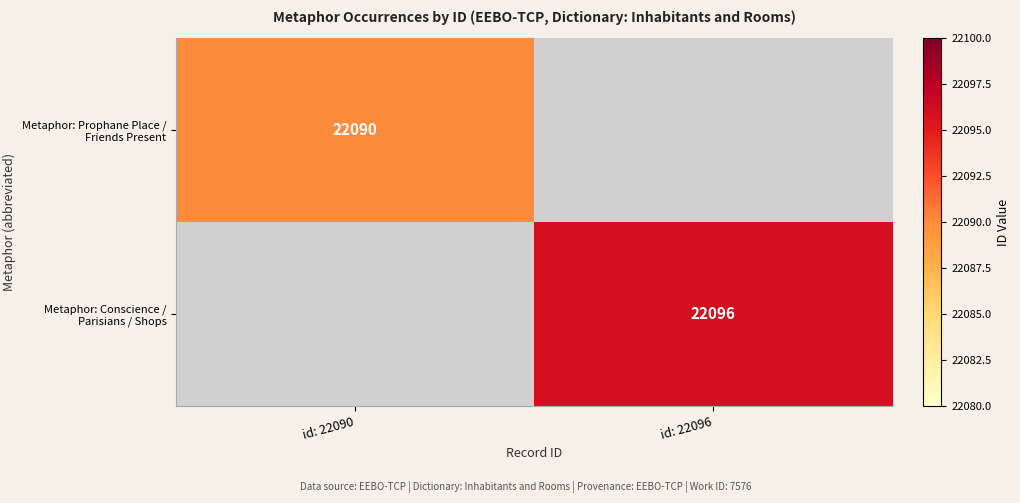

The value of Metaphor: Conscience / Parisians / Shops at id: 22096 is 22096. True or false?

True